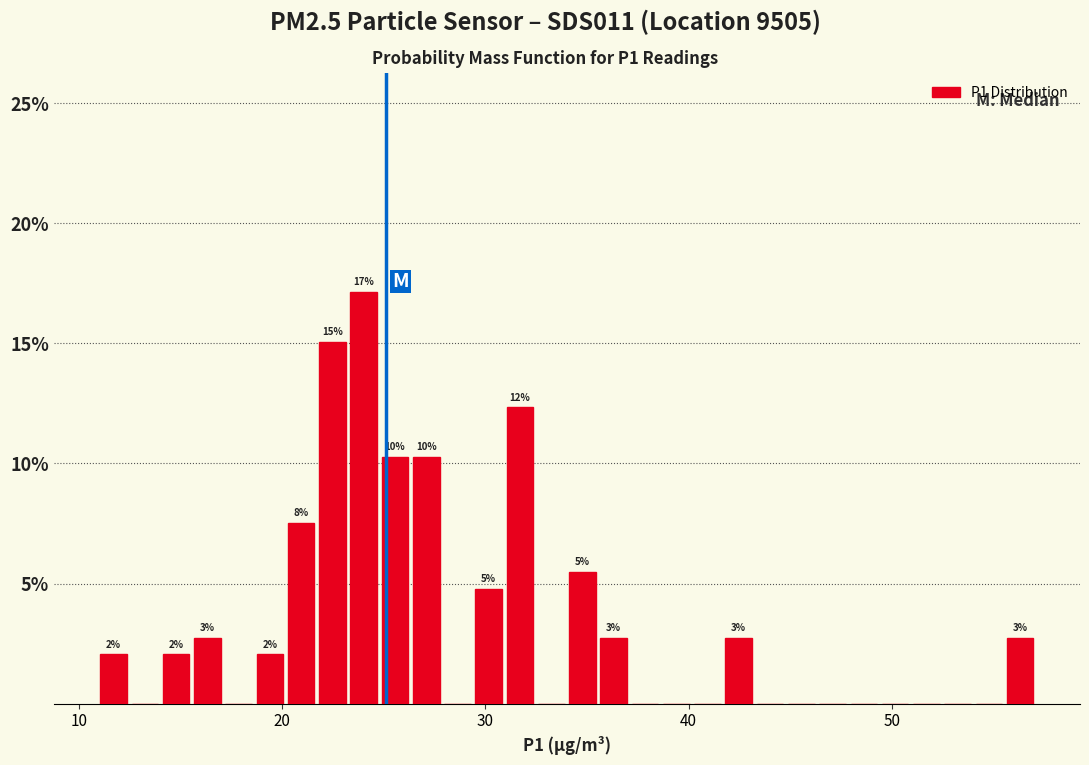

Read against the x-axis, roughly where is the centre of the tallest bar?

24